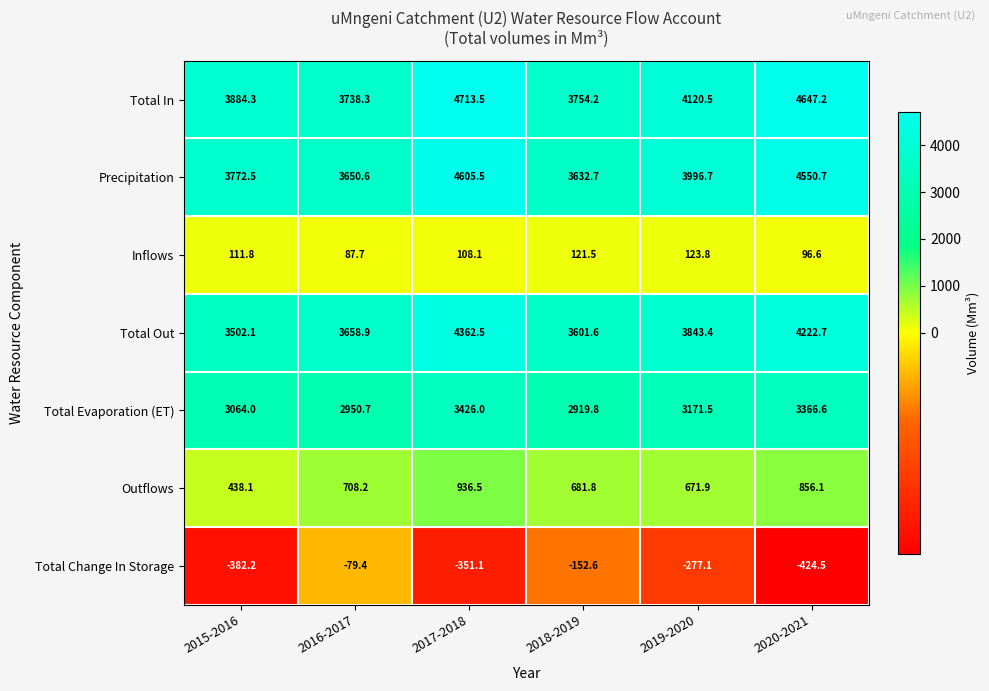

How many distinct data groups are displayed?

7